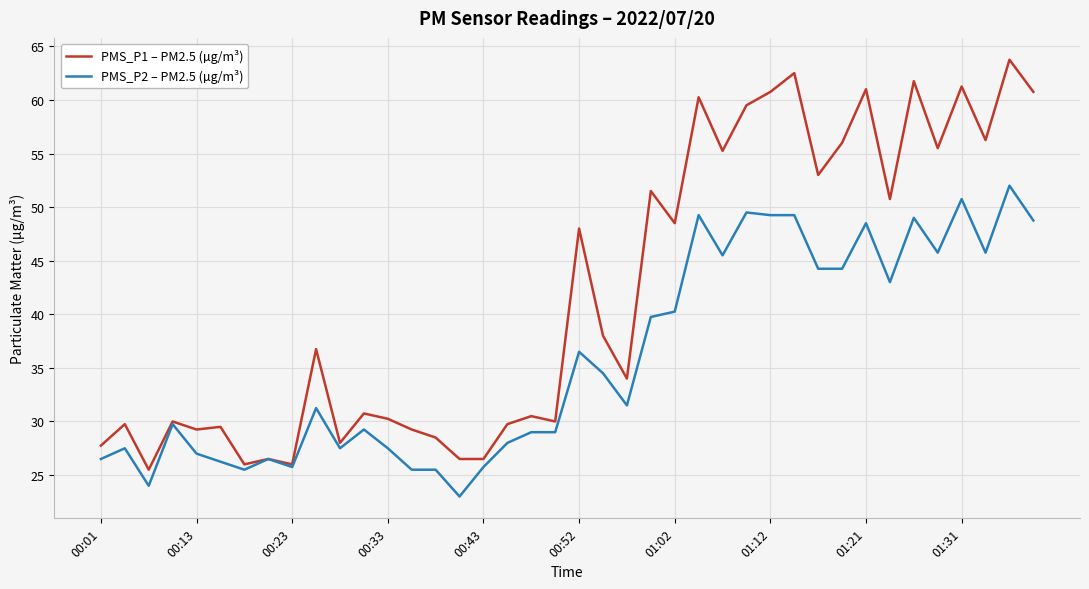

What is the minimum value shown in the chart?

23.0